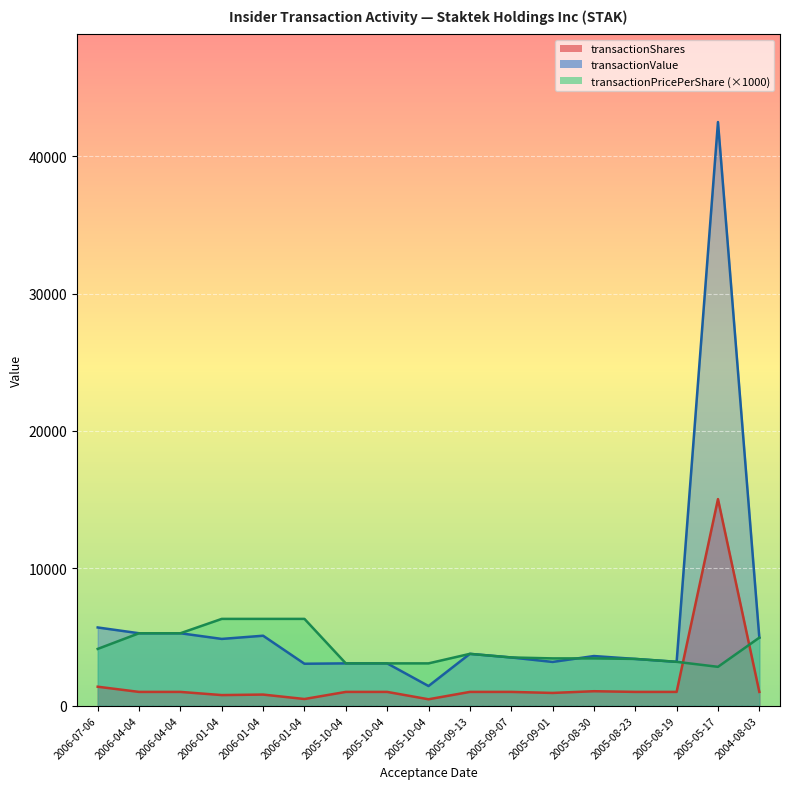

At 2005-08-23, list the series in order from largest to smallest.

transactionValue, transactionPricePerShare, transactionShares